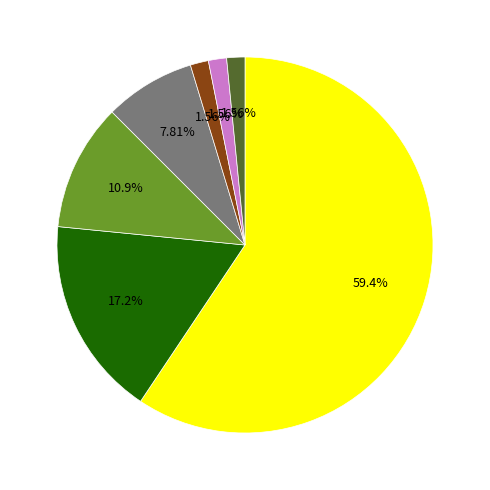

Does any single category account for the majority?

Yes